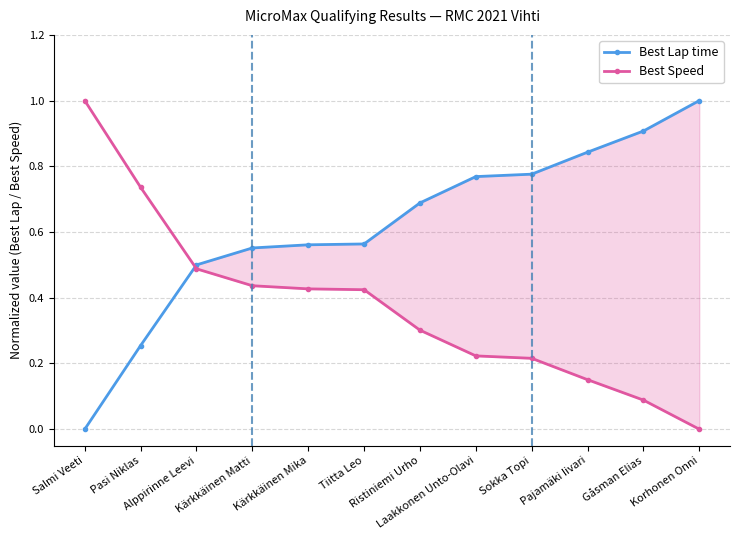

At how many categories does at least one series exceed 0?

12